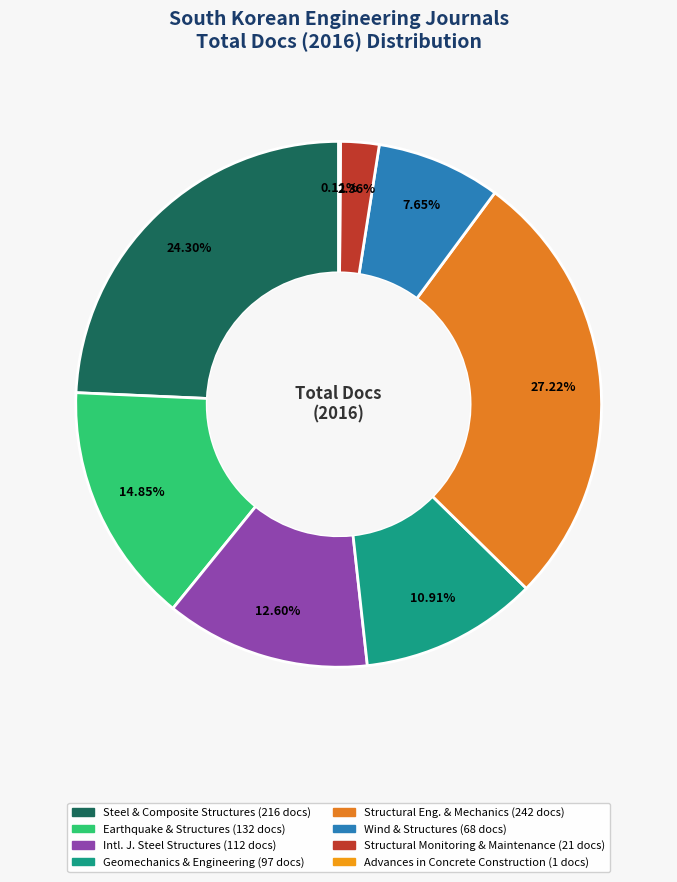

Rank the categories by value from highest to lowest.

Structural Engineering and Mechanics, Steel and Composite Structures, Earthquake and Structures, International Journal of Steel Structures, Geomechanics and Engineering, Wind and Structures, Structural Monitoring and Maintenance, Advances in Concrete Construction